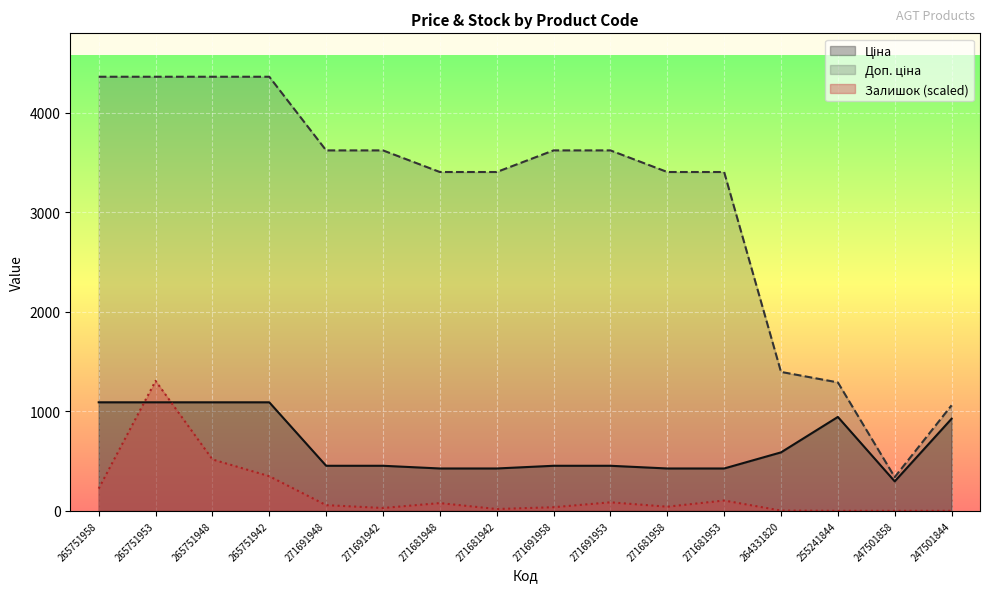

What is the difference between the highest and lowest values at 265751948?

3847.3